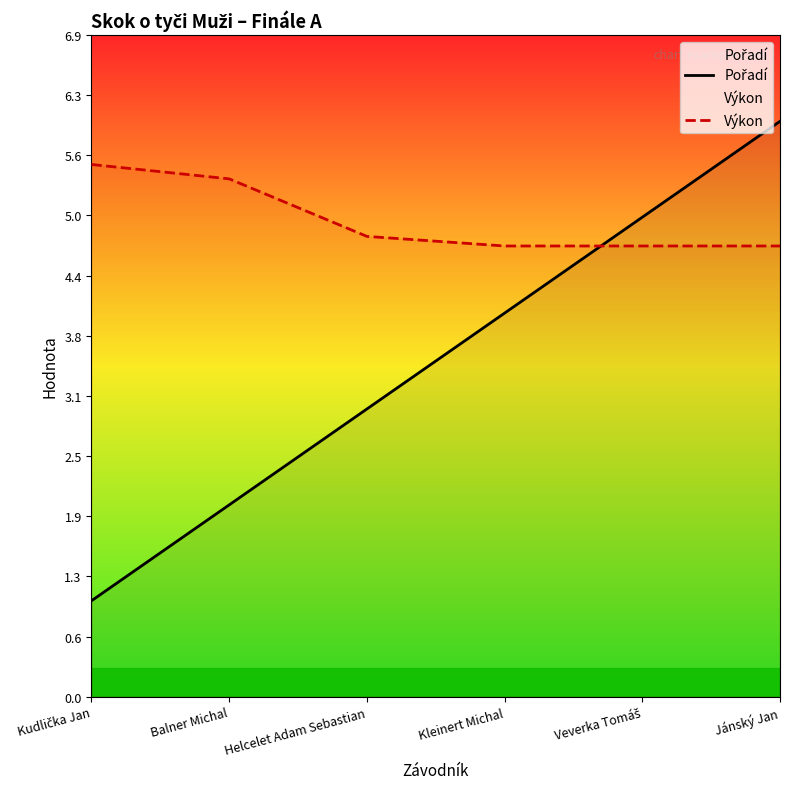

What is the difference between the highest and lowest values at Balner Michal?

3.4